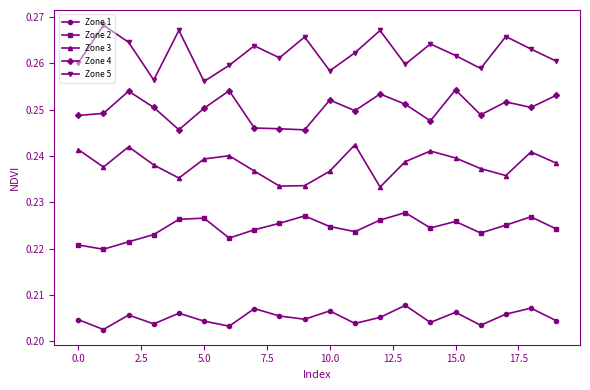

Which series has the largest range (max minus min)?

Zone 5